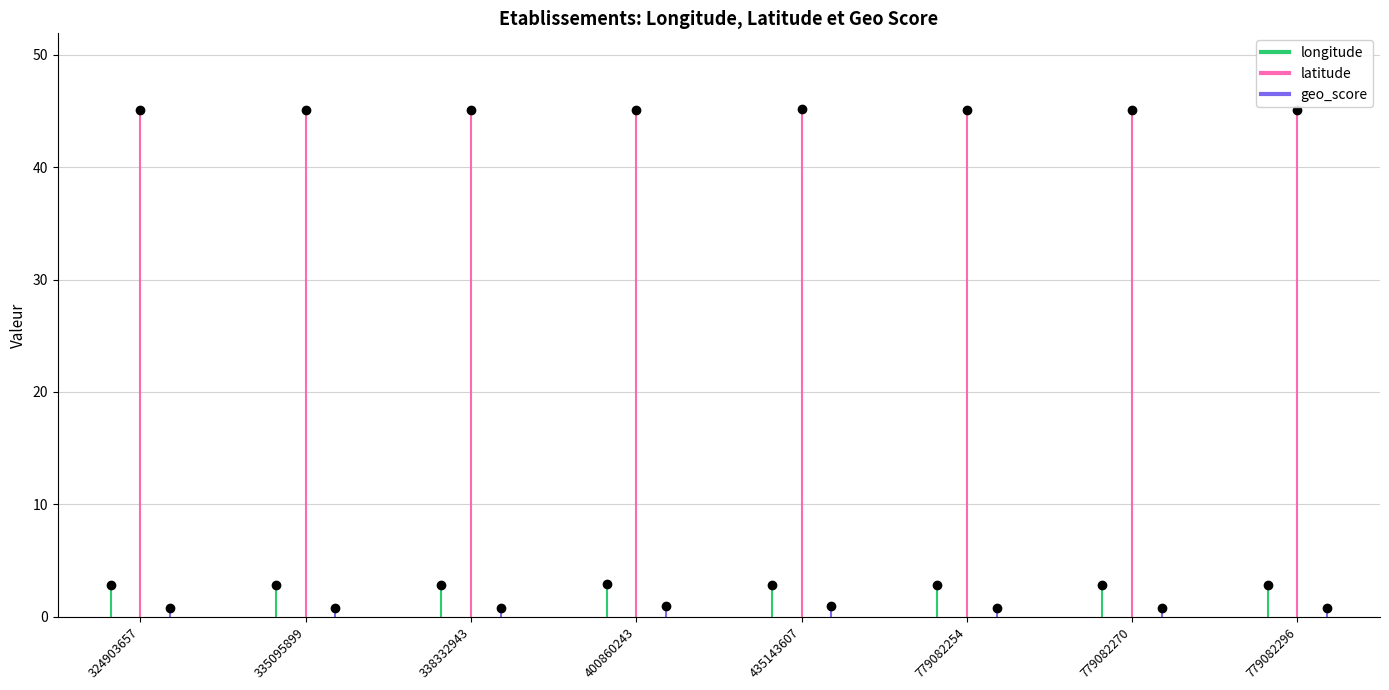

What is the average value of the geo_score series?

0.8